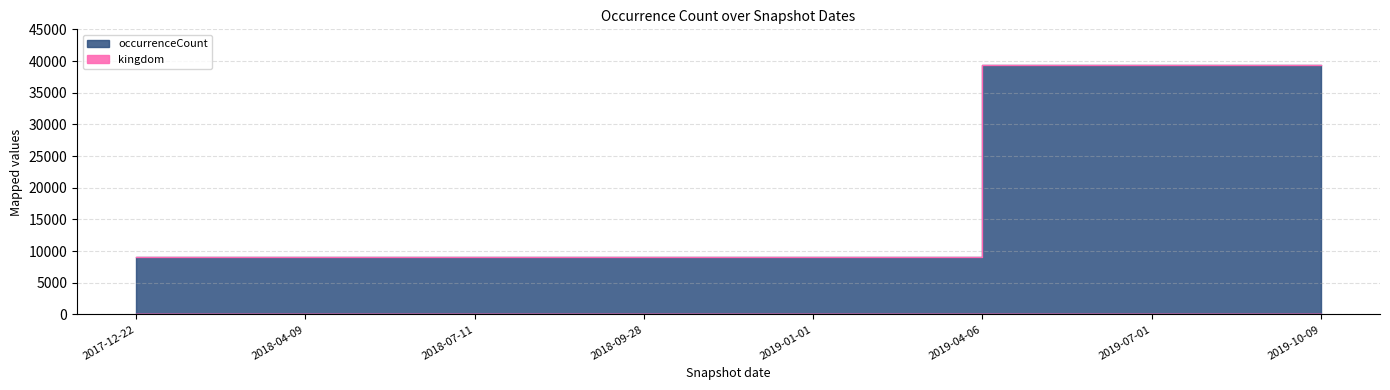

What is the value of the 1st point from the left?

9034